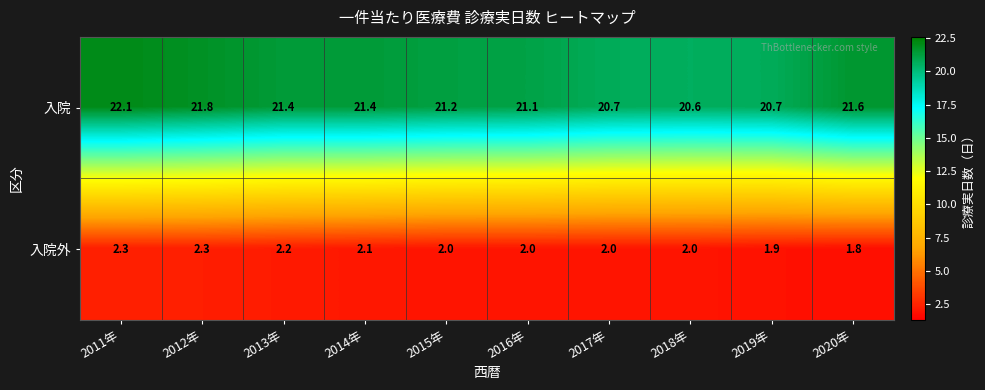

True or false: 入院外 has a value of 2.1 at 2014年.

True